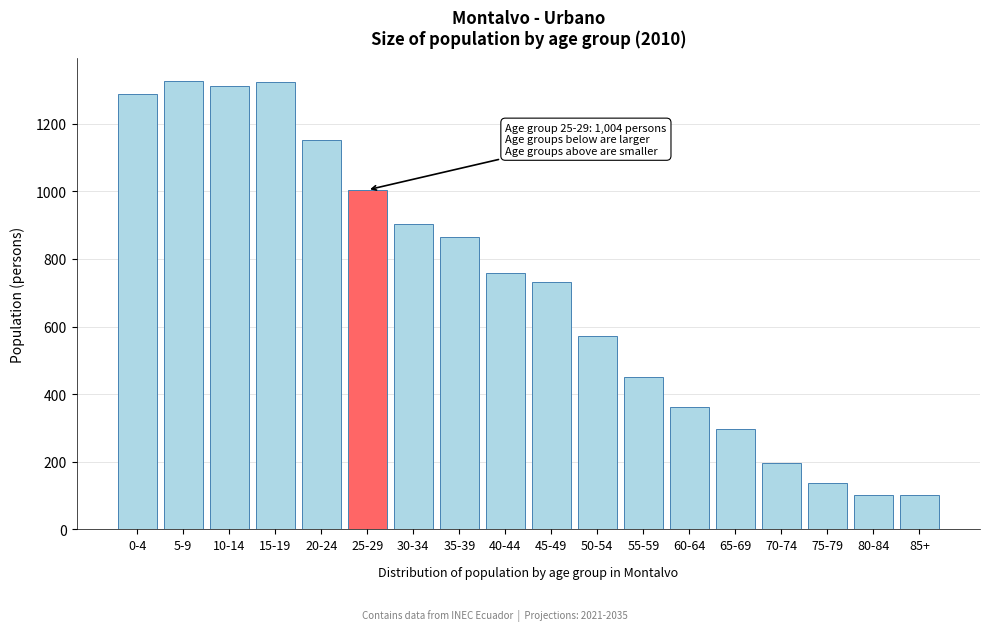

What is the label of the 11th bar from the left?

50-54